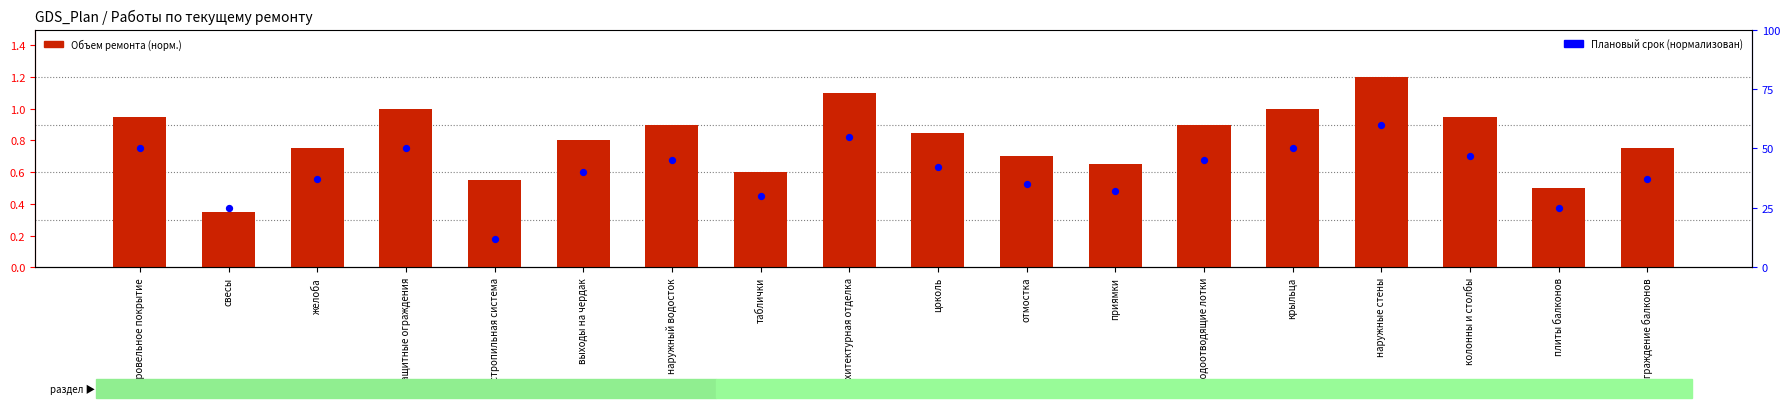

At how many categories does at least one series exceed 36?

12